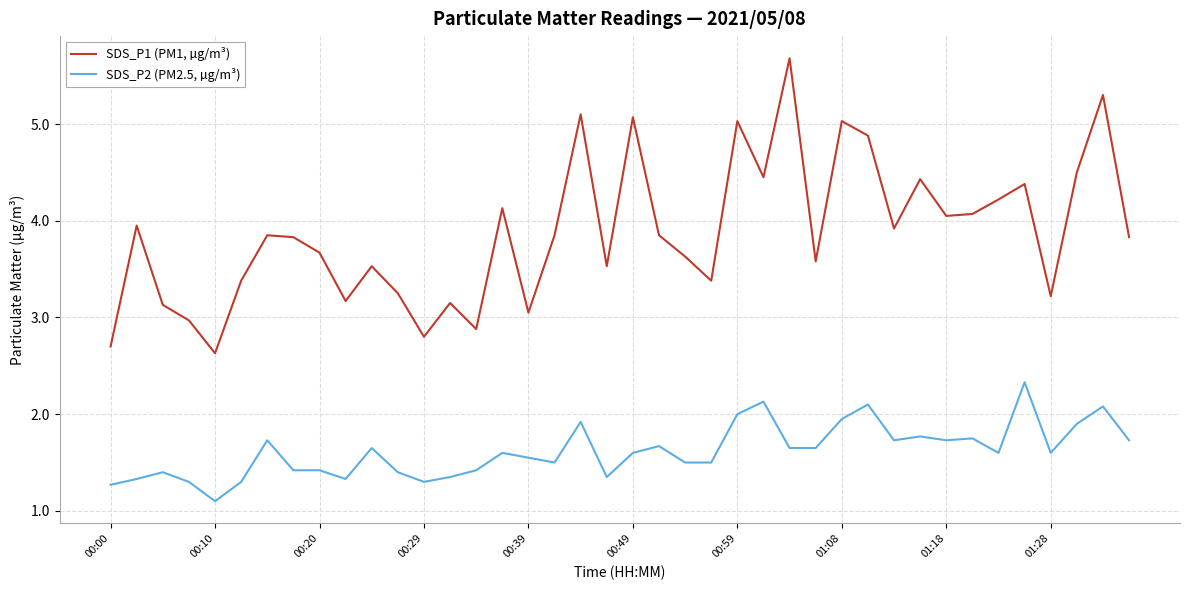

Rank the series by their average value, from highest to lowest.

SDS_P1 (PM1, µg/m³), SDS_P2 (PM2.5, µg/m³)